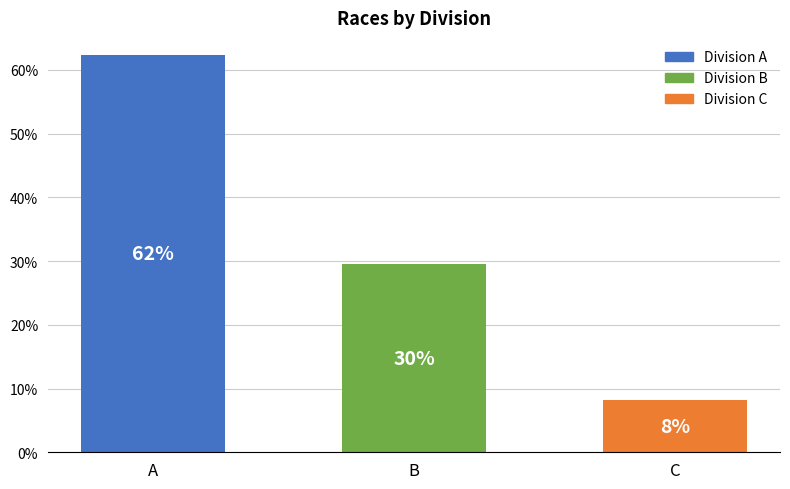

List the labels in order of value, smallest first.

C, B, A